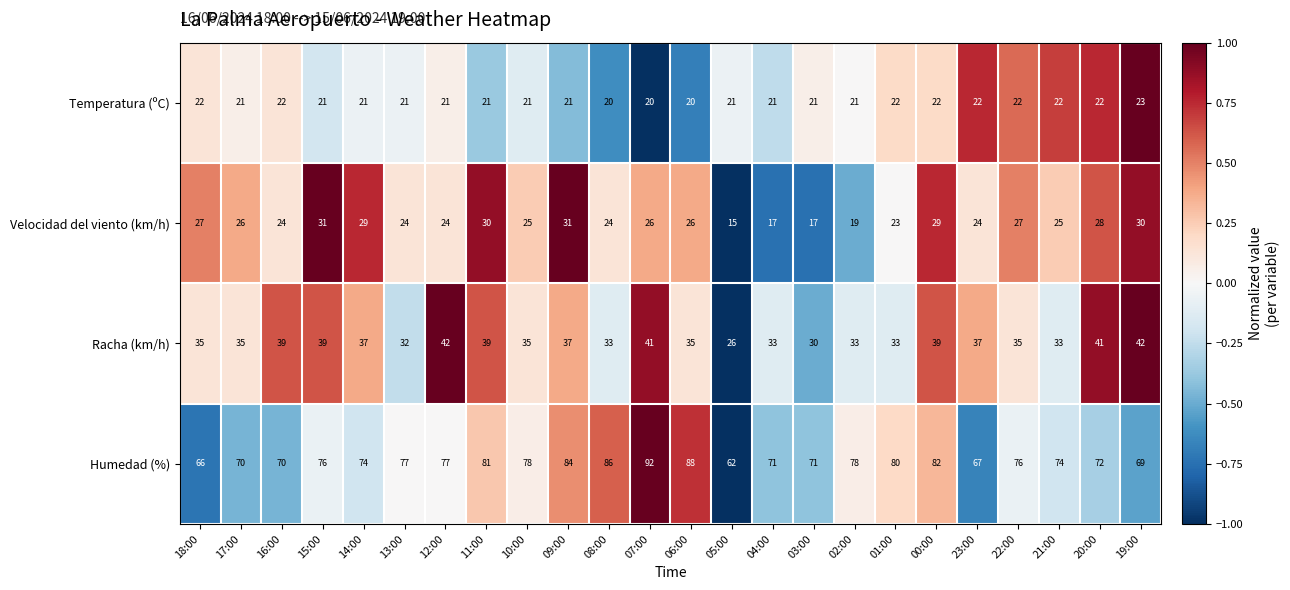

Rank the series by their maximum value, from highest to lowest.

Humedad (%), Racha (km/h), Velocidad del viento (km/h), Temperatura (ºC)